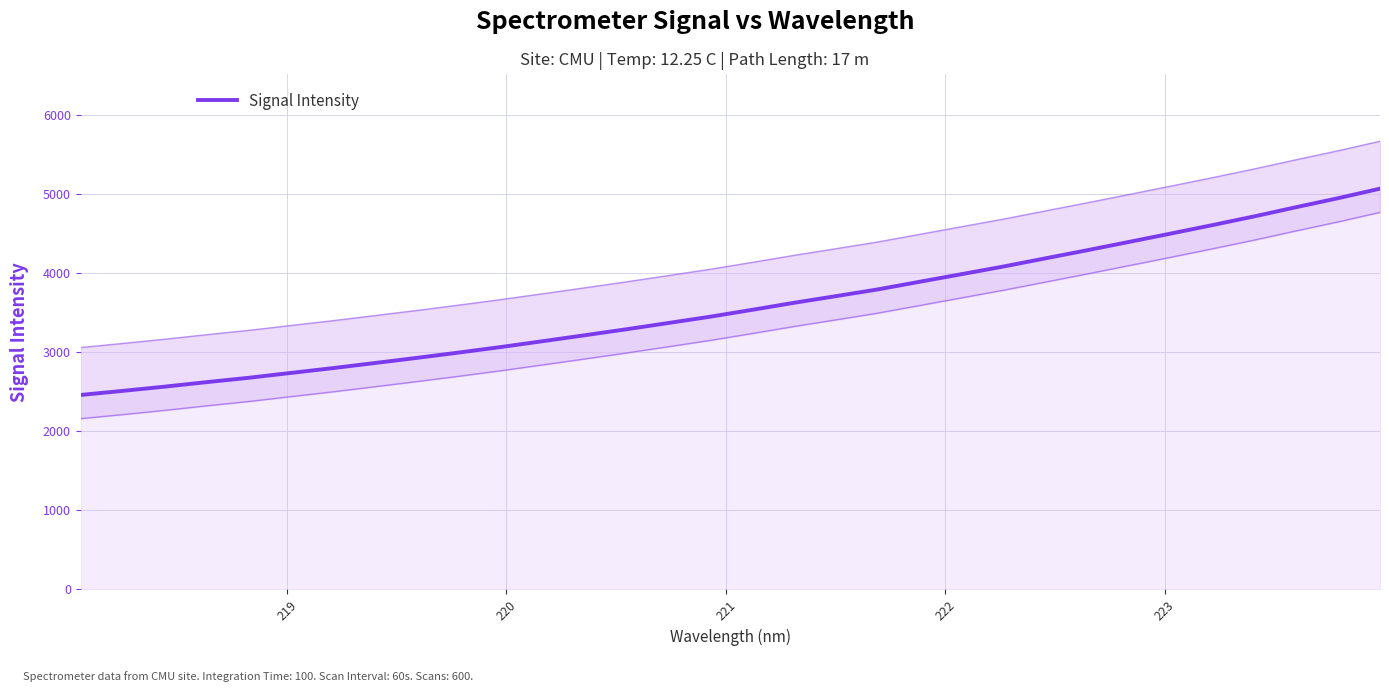

What is the value of the 12th point from the left?

3139.8